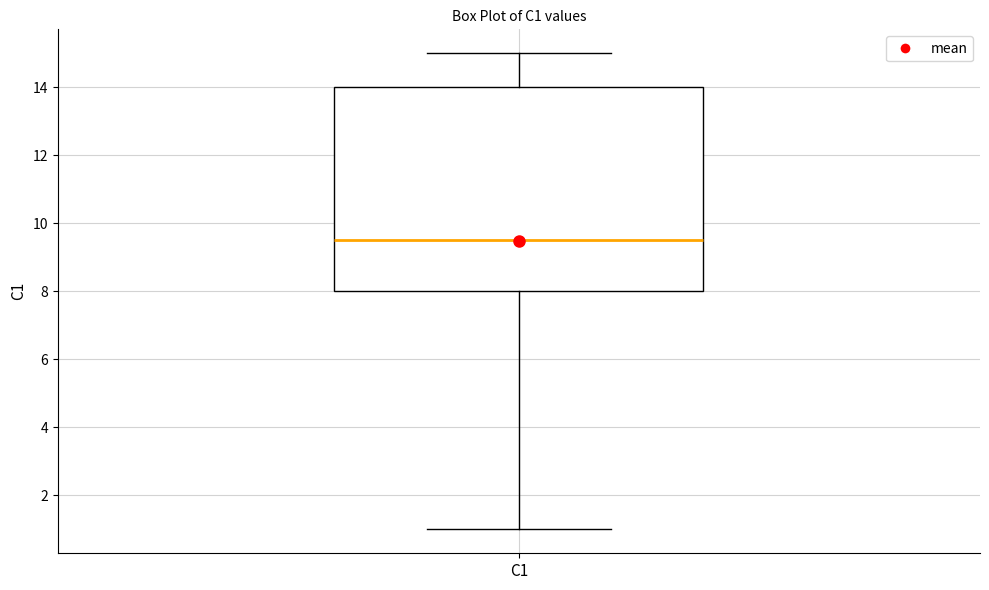

Read this box plot against the y-axis: the position of the median line, the range covered by the box, and the ends of both whiskers. The values are not printed on the chart, so give them approximately, as read against the axis.

median 9.6, box 8.0 to 14.0, whiskers 1.0 to 15.0